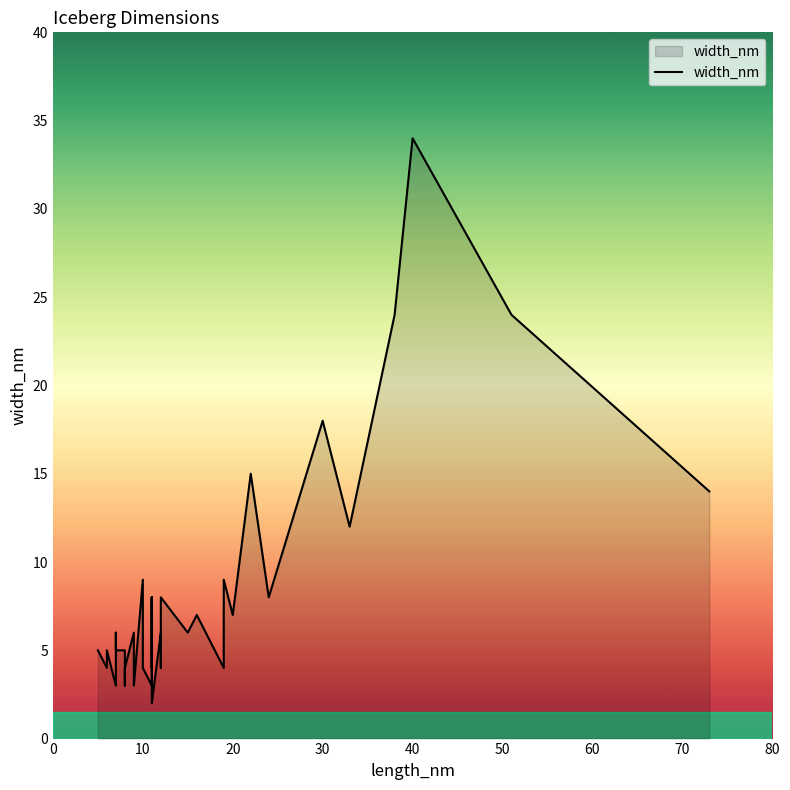

How many lines are shown in the chart?

1